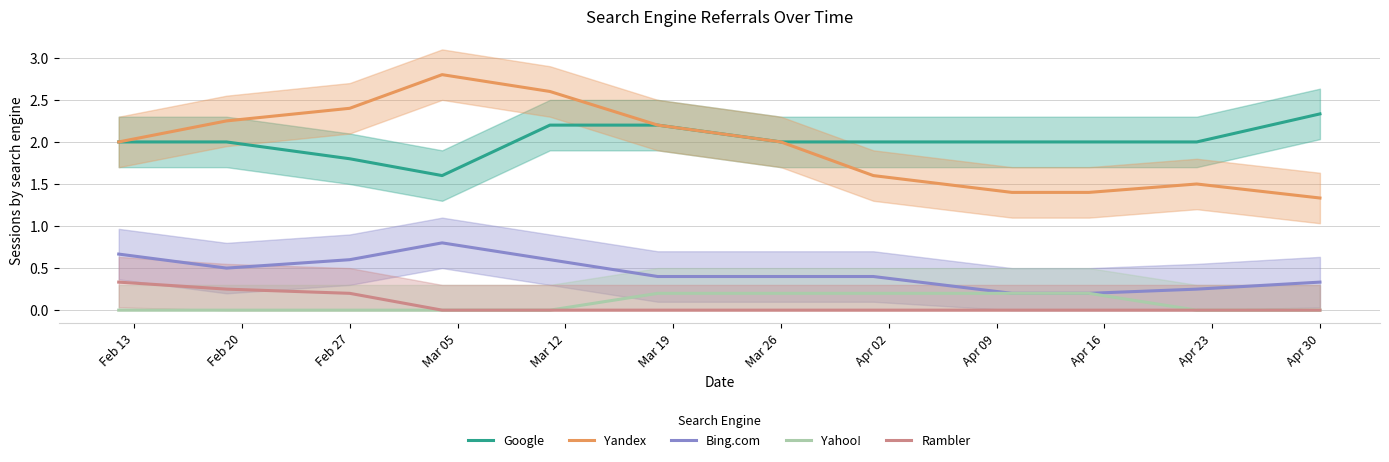

What is the greatest value displayed?

2.8